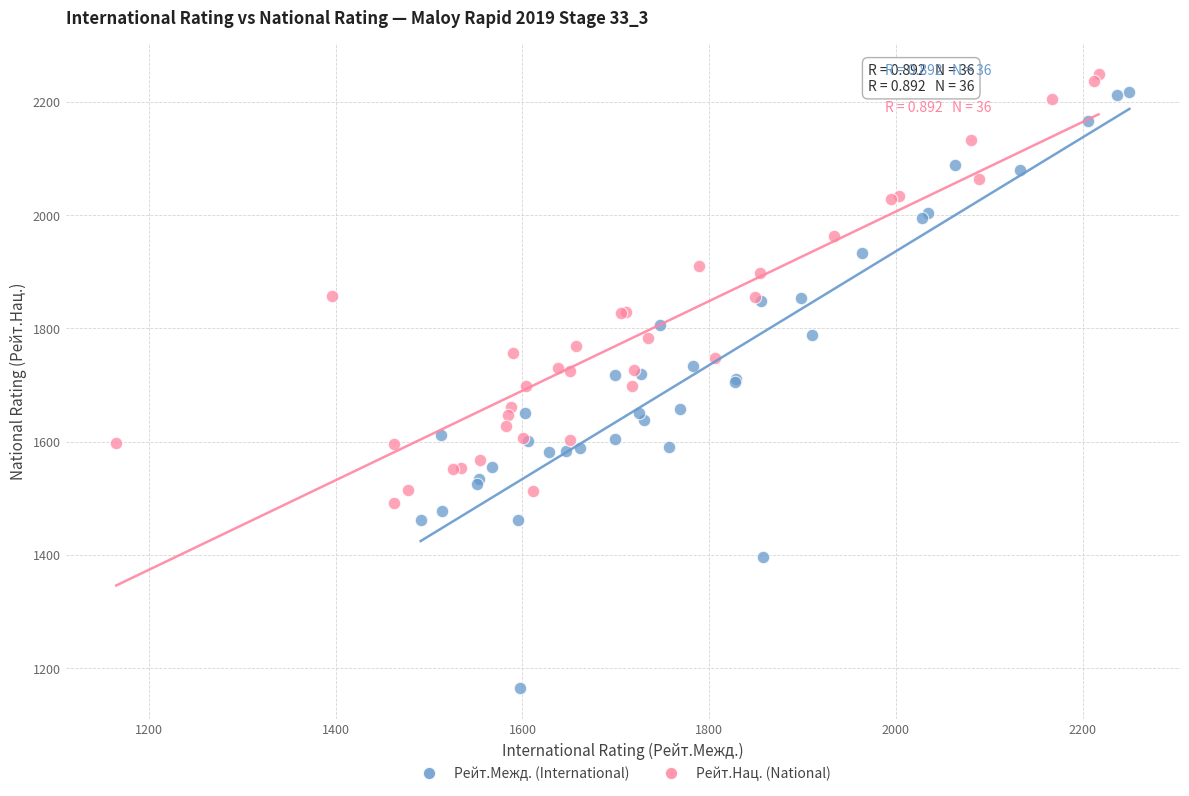

Which series reaches the minimum Y coordinate?

Рейт.Межд. (International)